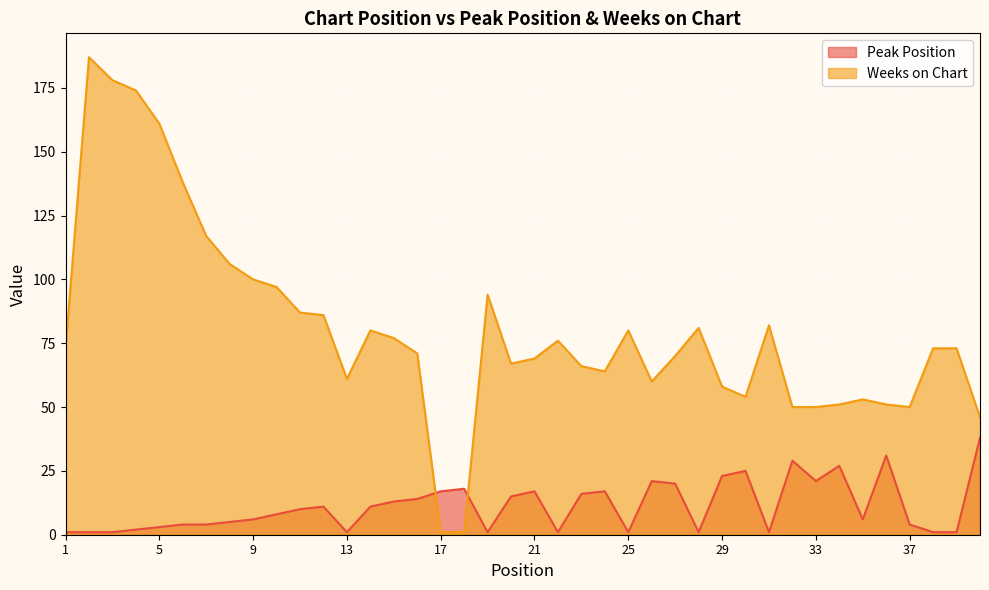

What is the approximate value of Peak Position at 33, to the nearest 5?

20